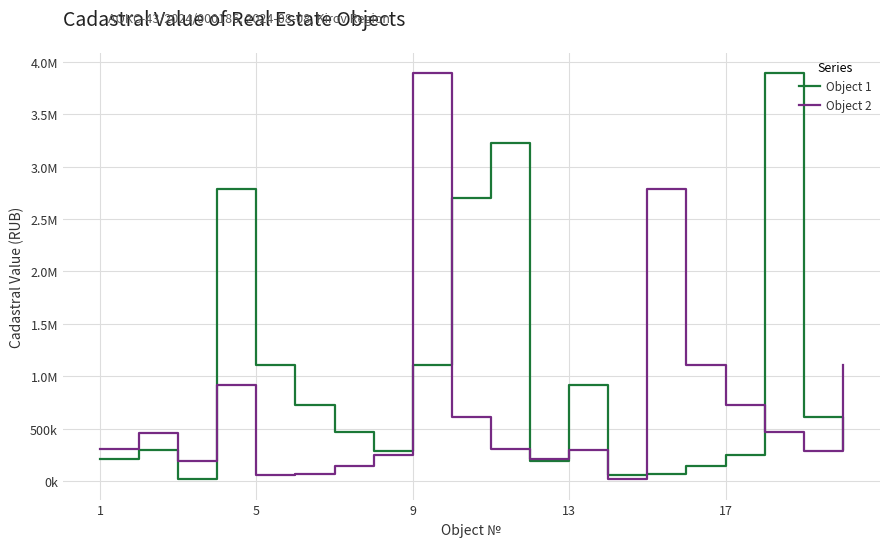

What are all the series names shown in the legend?

Object 1, Object 2